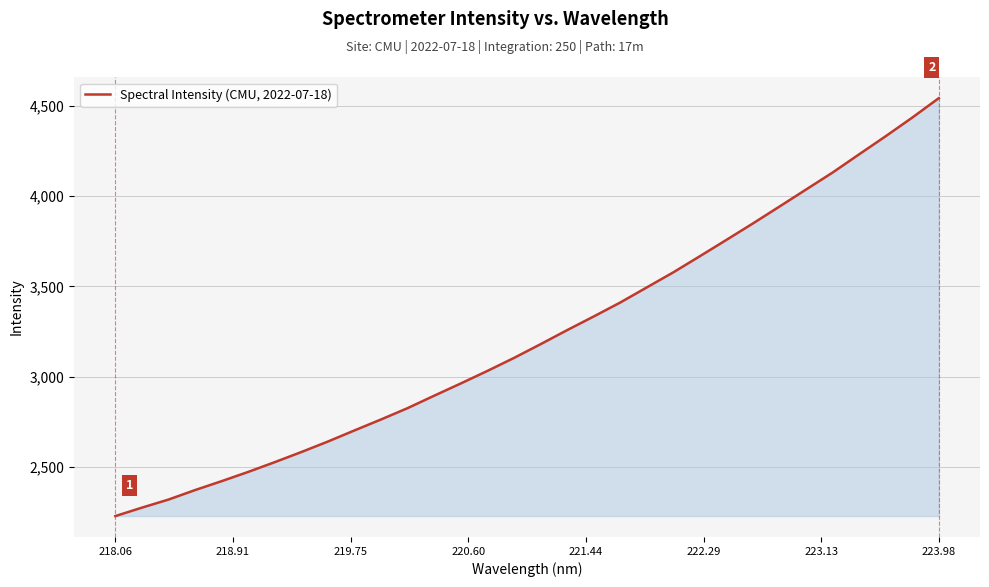

What is the maximum value shown in the chart?

4541.0